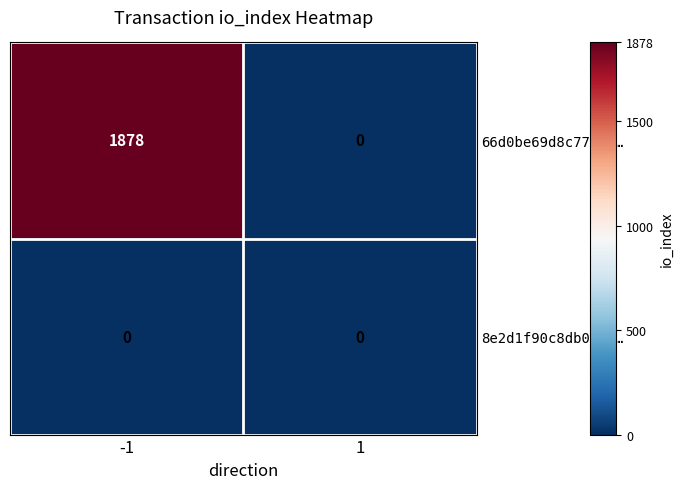

Which series has the largest total across all categories?

66d0be69d8c77951…